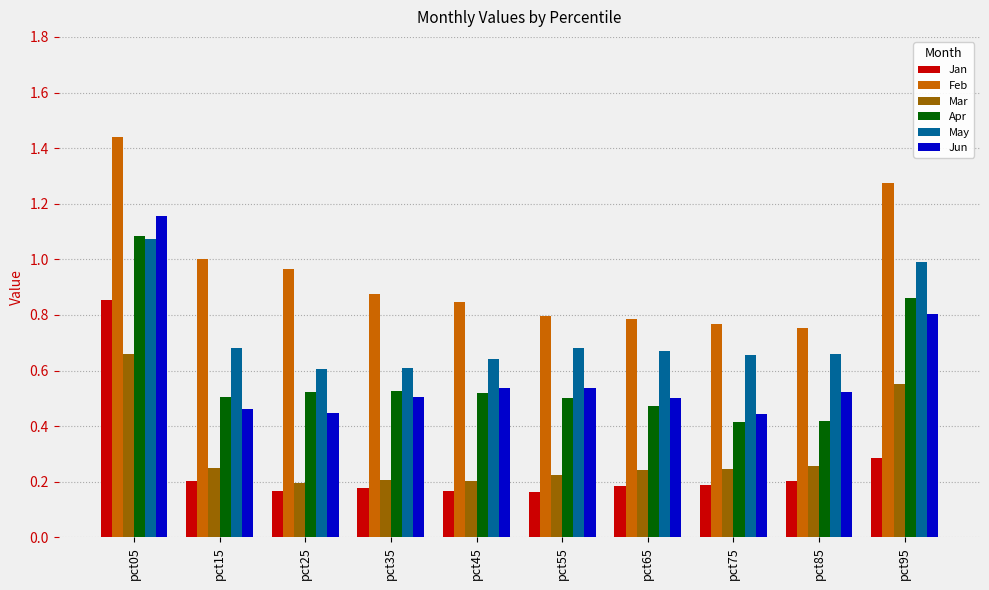

At which category is the sum across all series the highest?

pct05